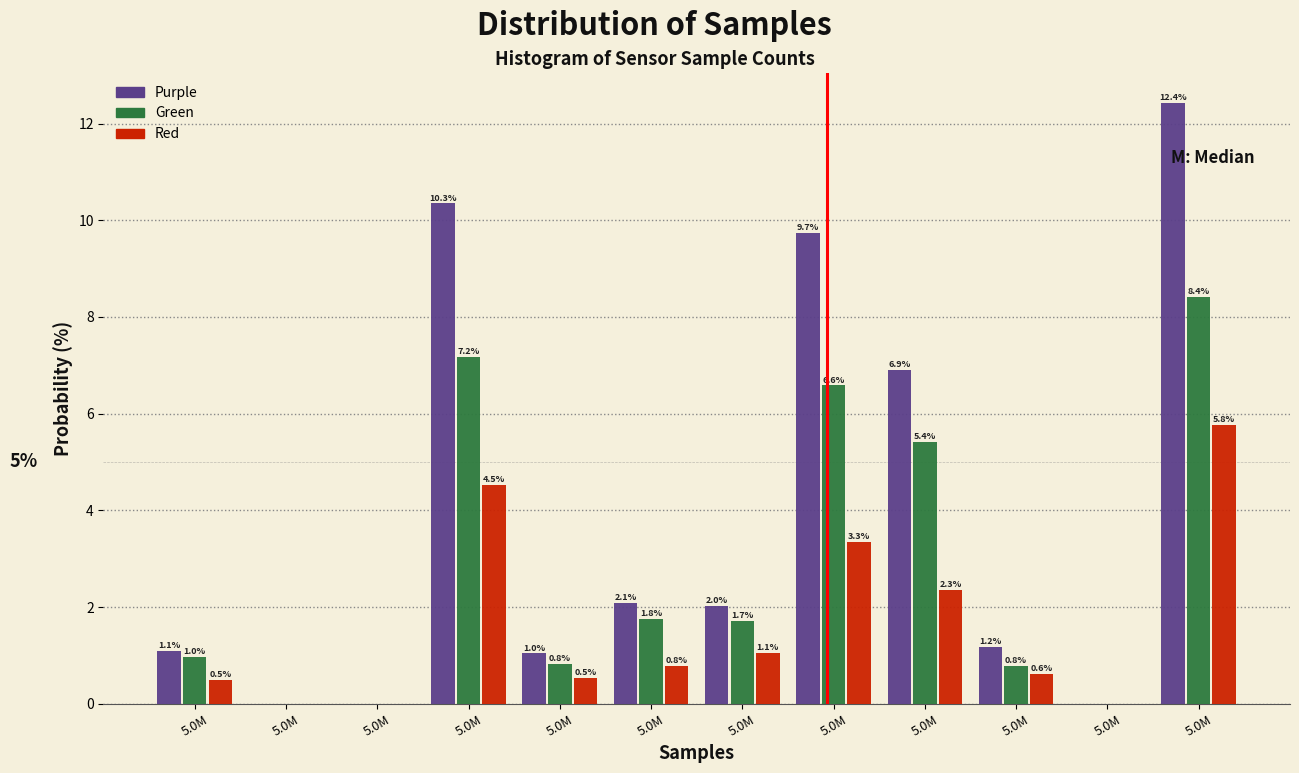

Are the bars horizontal?

No